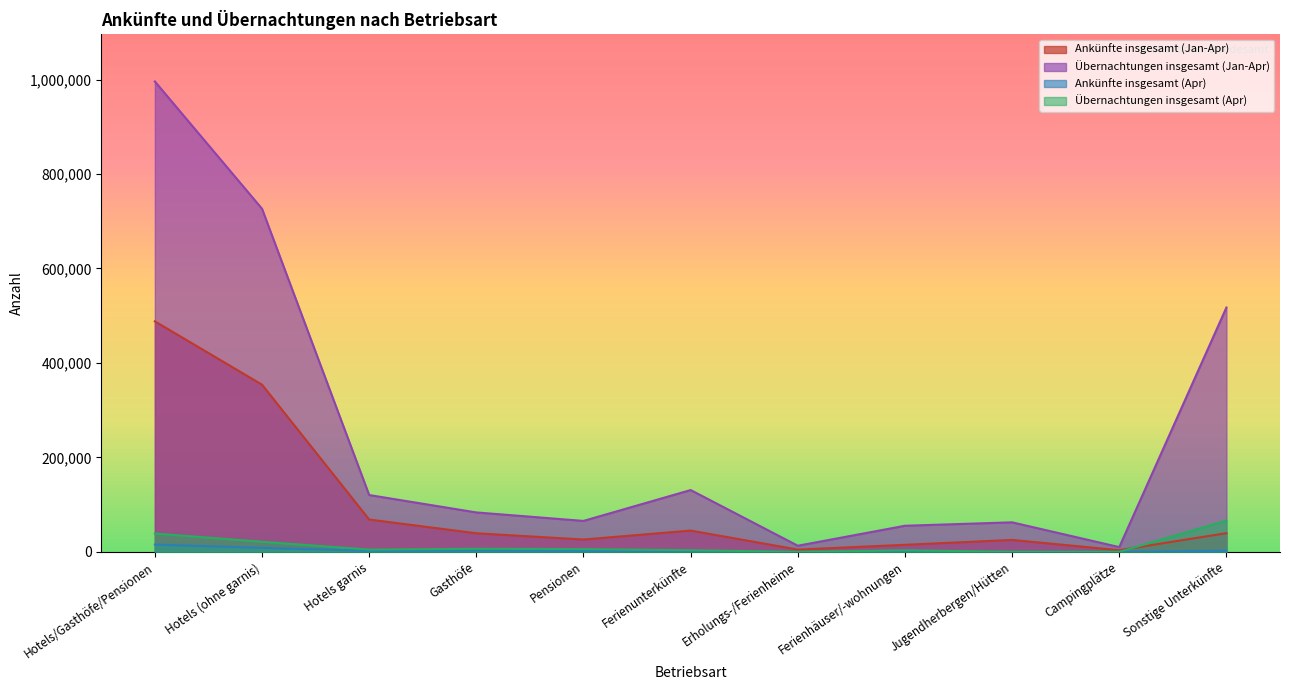

Reading left to right, transcribe all the data shown in this chart.

Ankünfte insgesamt (Jan-Apr): Hotels/Gasthöfe/Pensionen=488119	Hotels (ohne garnis)=354011	Hotels garnis=68523	Gasthöfe=39393	Pensionen=26192	Ferienunterkünfte=45117	Erholungs-/Ferienheime=4851	Ferienhäuser/-wohnungen=14976	Jugendherbergen/Hütten=25290	Campingplätze=3633	Sonstige Unterkünfte=39632
Übernachtungen insgesamt (Jan-Apr): Hotels/Gasthöfe/Pensionen=995974	Hotels (ohne garnis)=726495	Hotels garnis=120369	Gasthöfe=83533	Pensionen=65577	Ferienunterkünfte=130927	Erholungs-/Ferienheime=13025	Ferienhäuser/-wohnungen=55327	Jugendherbergen/Hütten=62575	Campingplätze=10113	Sonstige Unterkünfte=517411
Ankünfte insgesamt (Apr): Hotels/Gasthöfe/Pensionen=15526	Hotels (ohne garnis)=8506	Hotels garnis=2246	Gasthöfe=2765	Pensionen=2009	Ferienunterkünfte=395	Erholungs-/Ferienheime=3	Ferienhäuser/-wohnungen=335	Jugendherbergen/Hütten=57	Campingplätze=27	Sonstige Unterkünfte=2596
Übernachtungen insgesamt (Apr): Hotels/Gasthöfe/Pensionen=38886	Hotels (ohne garnis)=21470	Hotels garnis=4882	Gasthöfe=6621	Pensionen=5913	Ferienunterkünfte=3531	Erholungs-/Ferienheime=29	Ferienhäuser/-wohnungen=3347	Jugendherbergen/Hütten=155	Campingplätze=139	Sonstige Unterkünfte=66200